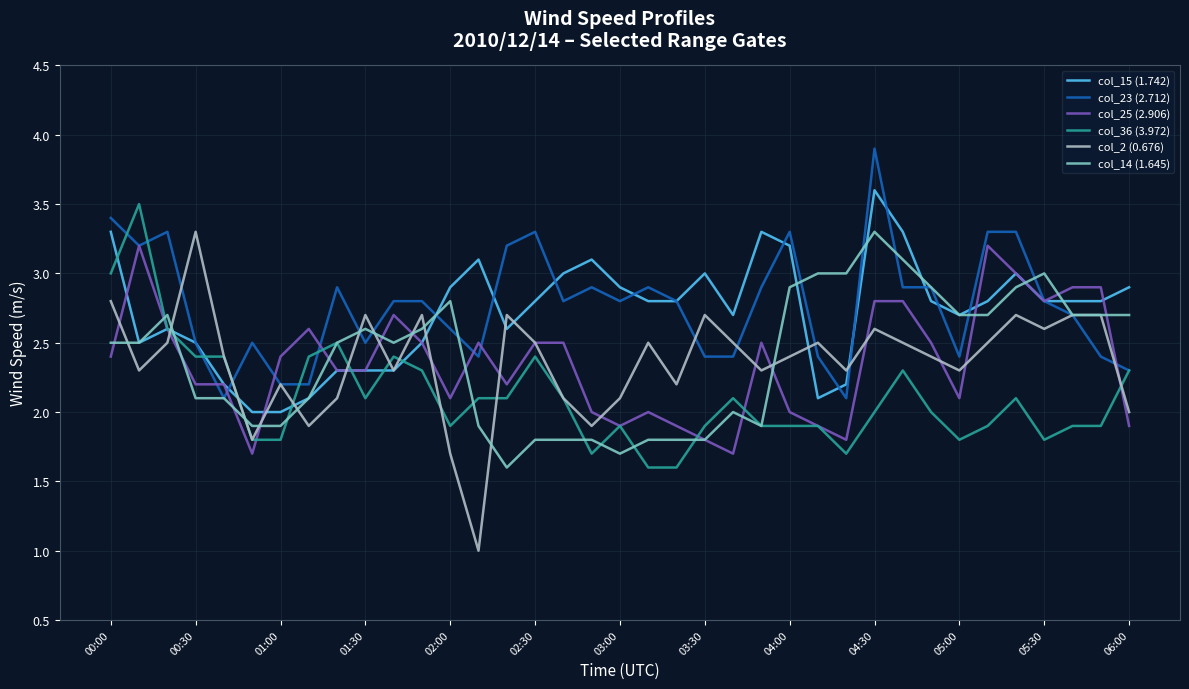

What is the average value of the col_14 (1.645) series?

2.4